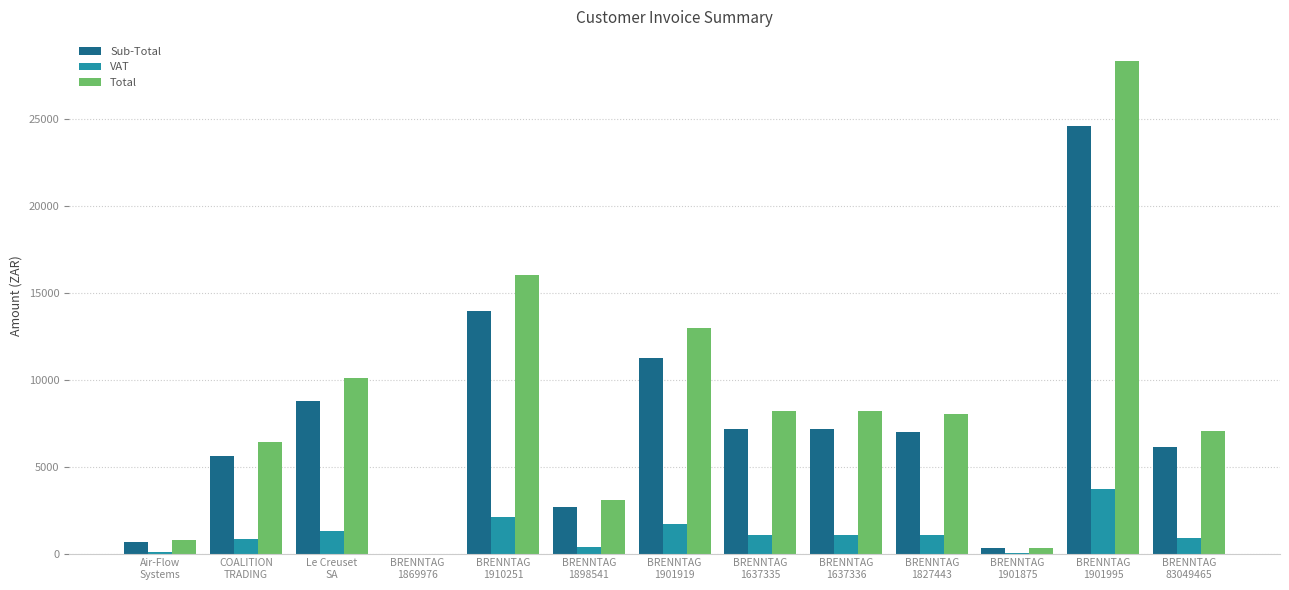

Which series has the largest range (max minus min)?

Total